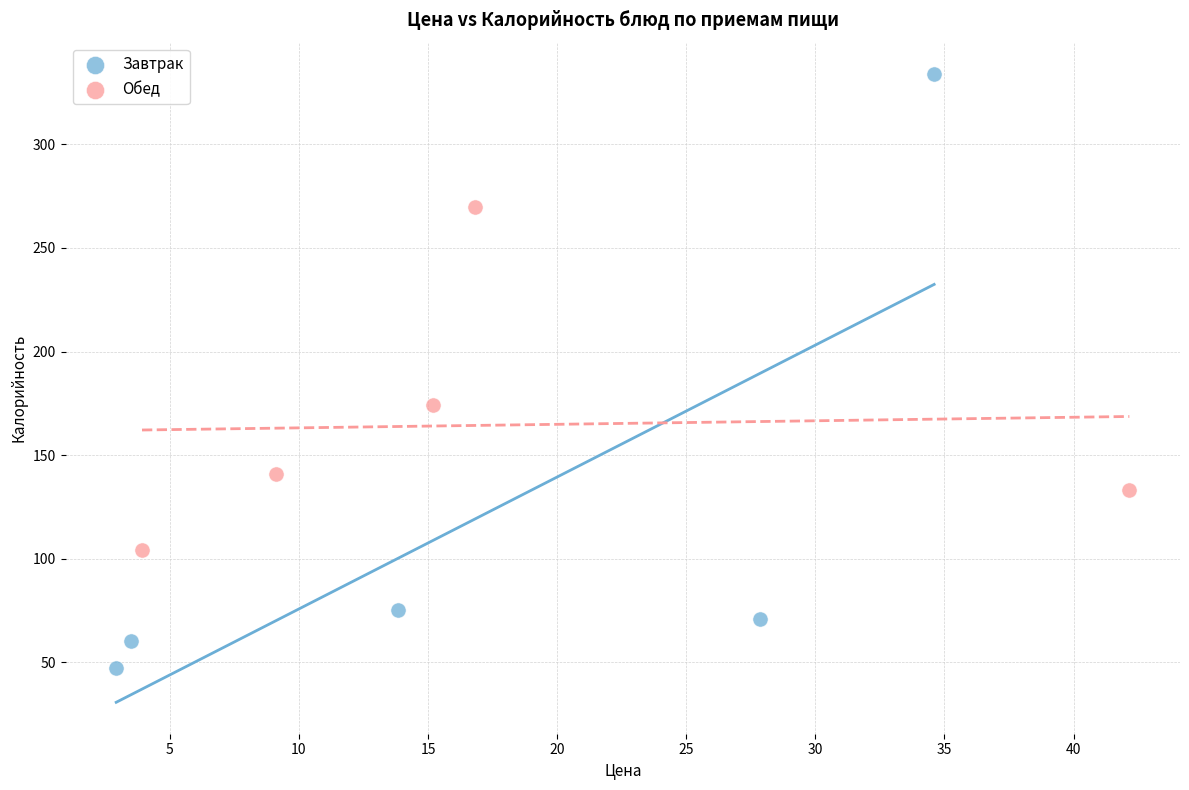

Which series reaches the maximum Y coordinate?

Завтрак